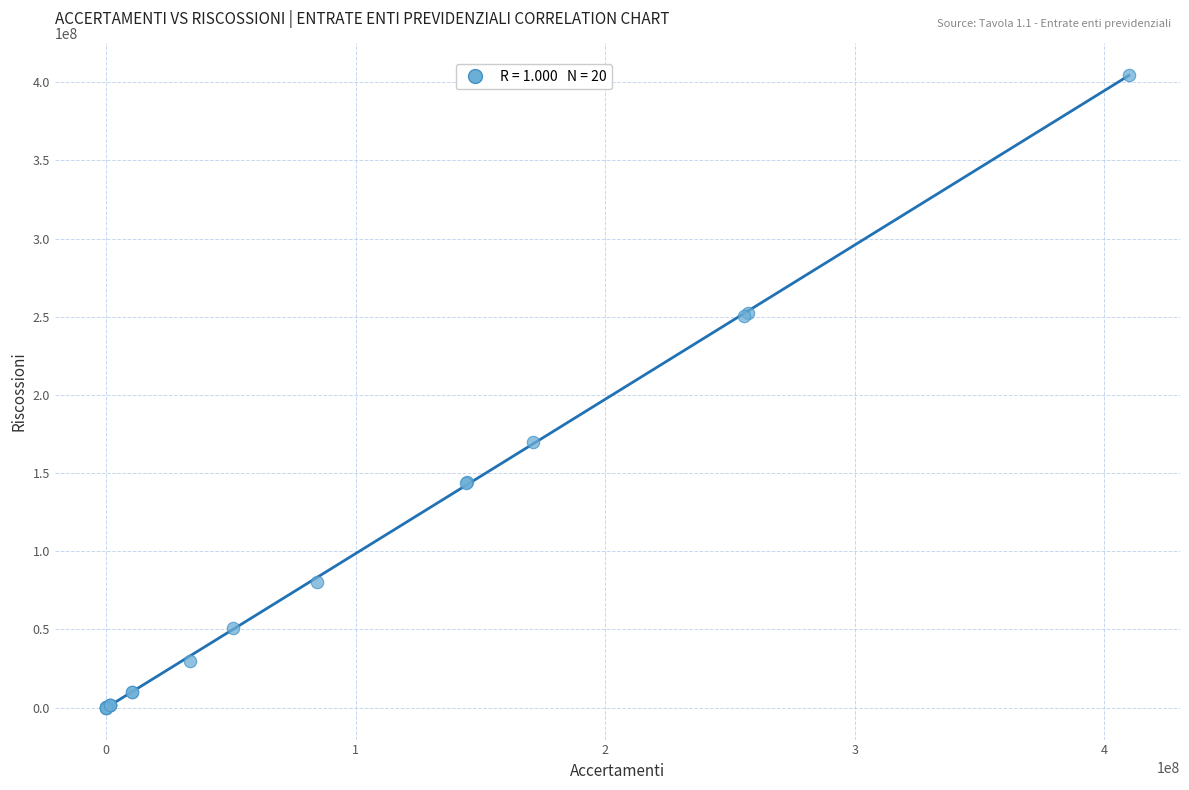

What Y value in the scatter plot is closest to 202297663?

170124388.9